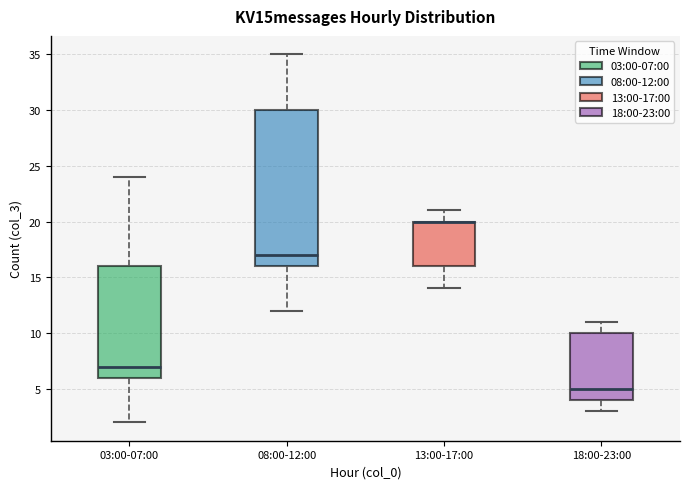

Where does the lower whisker of the box for 18:00-23:00 end on the y-axis? The values are not printed on the chart, so give them approximately, as read against the axis.

3